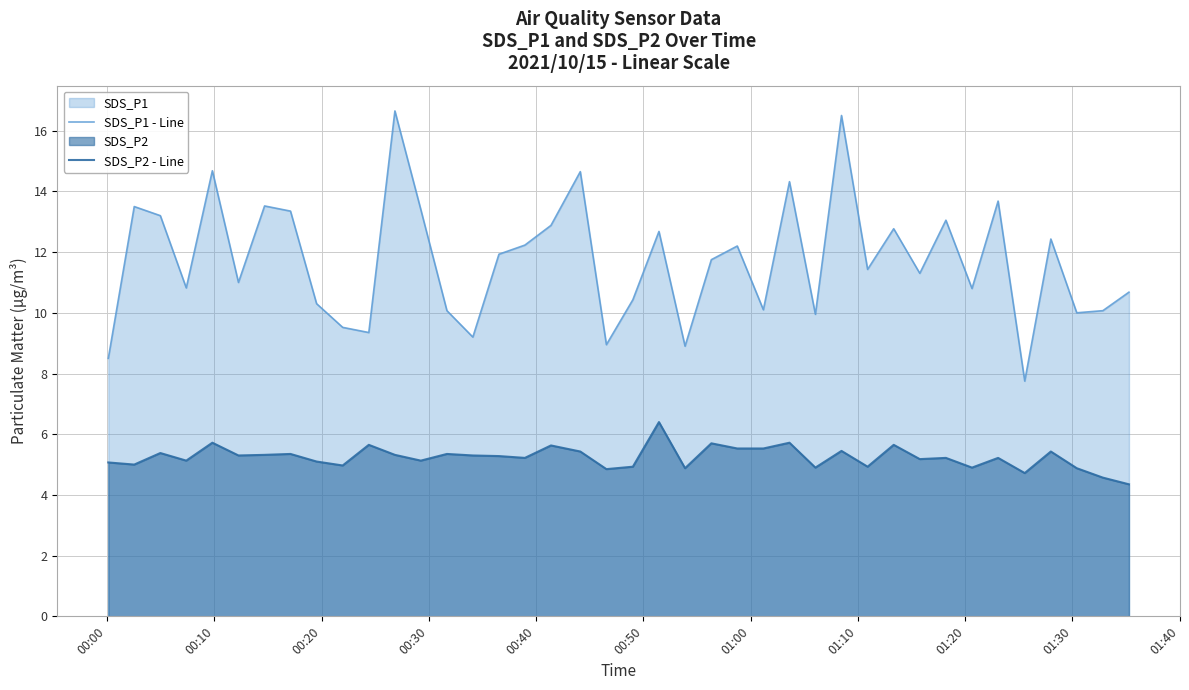

Which series has the largest total across all categories?

SDS_P1 - Line